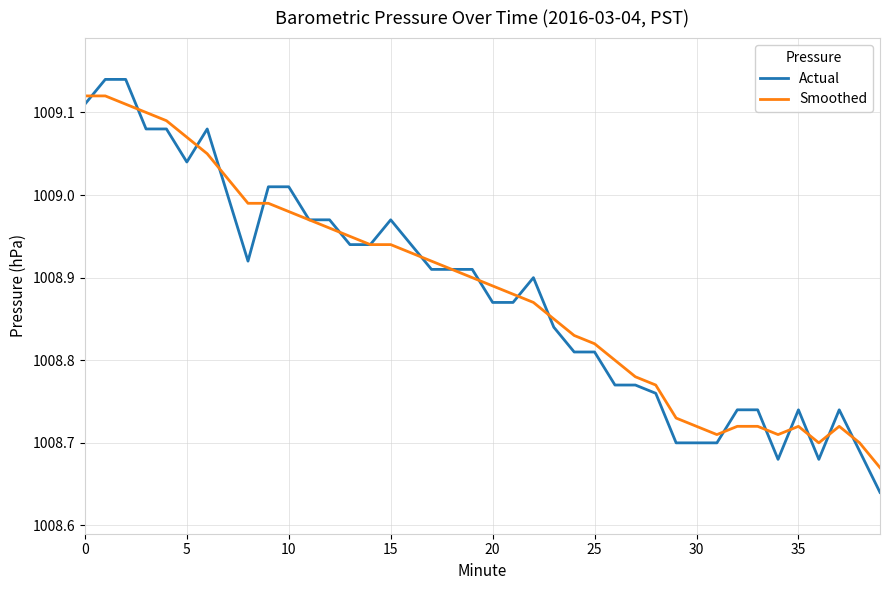

Which series has the largest range (max minus min)?

Actual